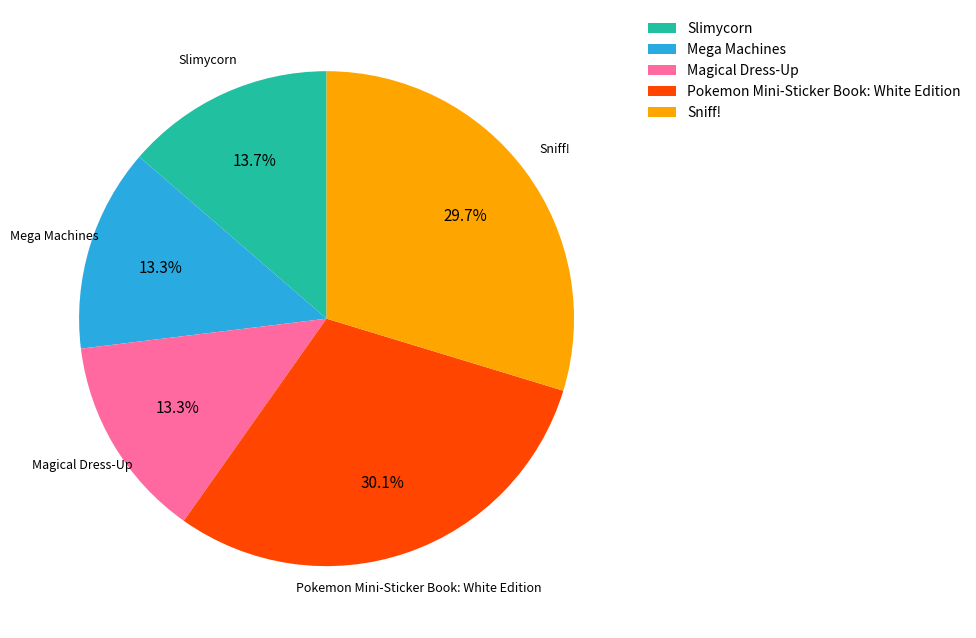

Combined, what portion of the pie is Mega Machines and Pokemon Mini-Sticker Book: White Edition?

43.4%